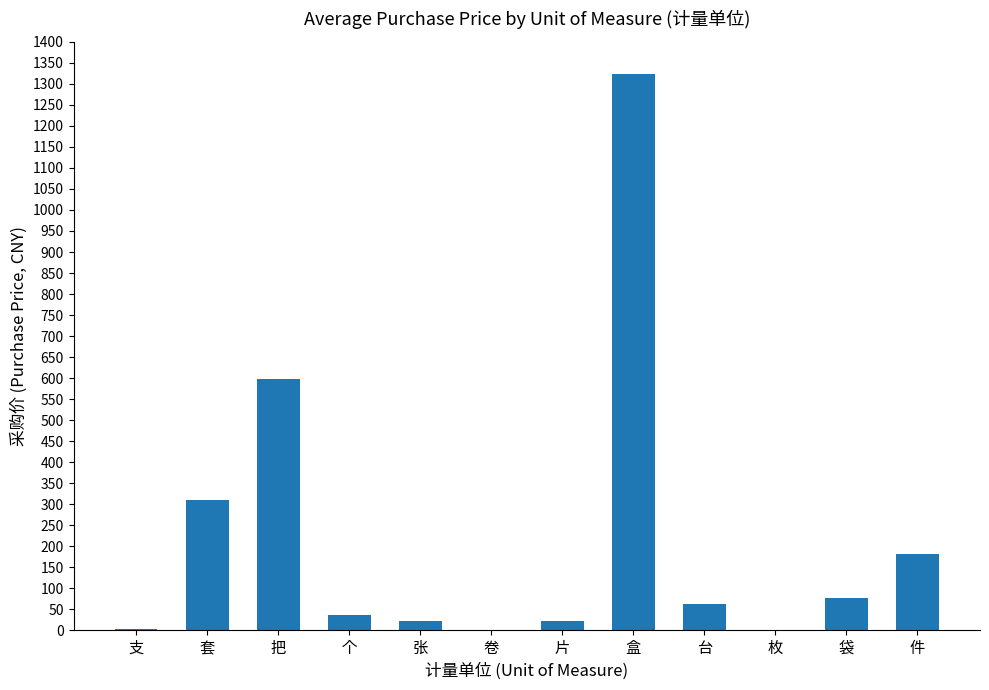

At which label is the value closest to 661?

把